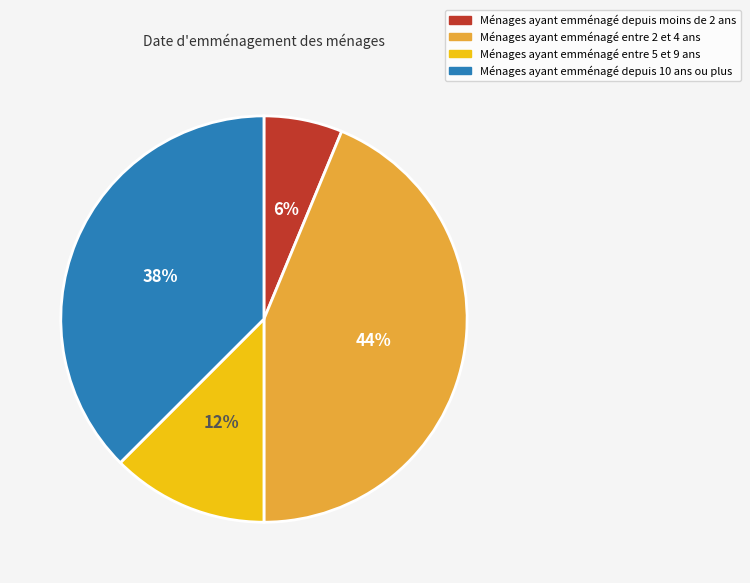

Combined, do Ménages ayant emménagé entre 2 et 4 ans and Ménages ayant emménagé depuis 10 ans ou plus account for over 50%?

Yes